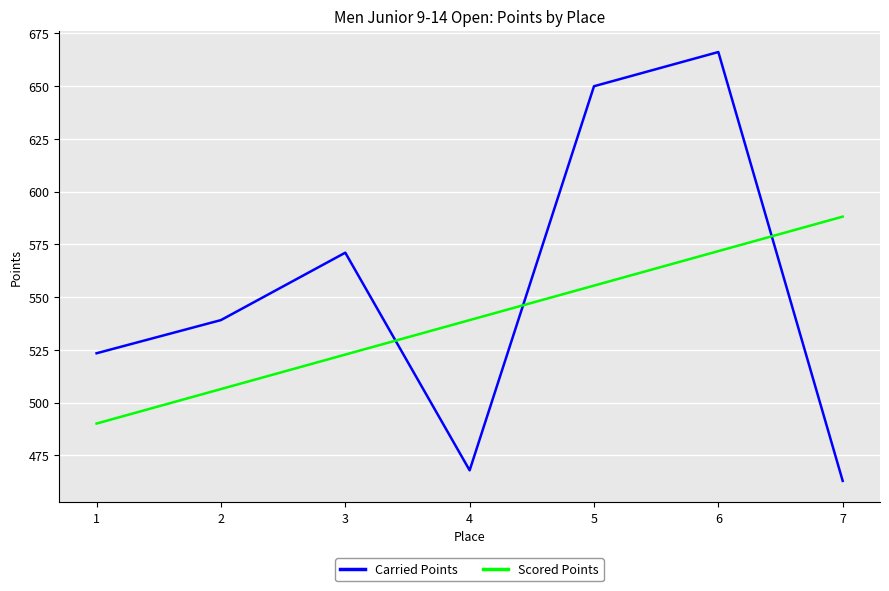

Reading right to left, list all the values displayed in this chart.

Carried Points: 7=462.9	6=666.2	5=650.0	4=467.9	3=571.1	2=539.1	1=523.4
Scored Points: 7=588.2	6=571.8	5=555.5	4=539.1	3=522.8	2=506.4	1=490.1